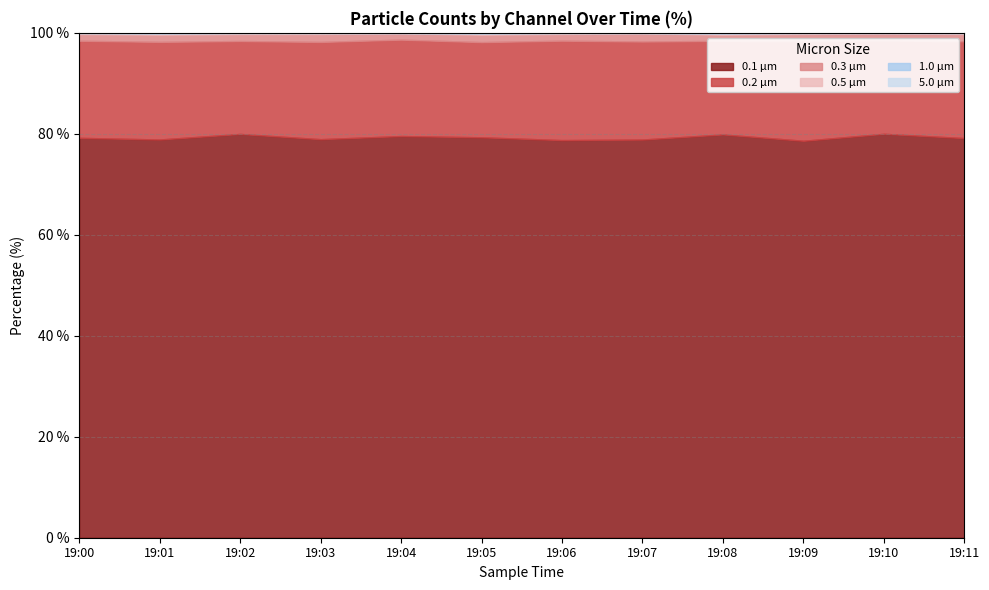

Reading left to right, list all the values displayed in this chart.

Counts/Channel 0 (0.1 µm): 19:00=659	19:01=641	19:02=638	19:03=653	19:04=648	19:05=661	19:06=644	19:07=657	19:08=650	19:09=643	19:10=655	19:11=648
Counts/Channel 1 (0.2 µm): 19:00=160	19:01=158	19:02=147	19:03=157	19:04=161	19:05=155	19:06=163	19:07=159	19:08=154	19:09=162	19:10=156	19:11=160
Counts/Channel 2 (0.3 µm): 19:00=11	19:01=12	19:02=11	19:03=12	19:04=10	19:05=13	19:06=11	19:07=12	19:08=10	19:09=11	19:10=12	19:11=11
Counts/Channel 3 (0.5 µm): 19:00=2	19:01=2	19:02=2	19:03=2	19:04=1	19:05=2	19:06=2	19:07=1	19:08=2	19:09=2	19:10=1	19:11=2
Counts/Channel 4 (1.0 µm): 19:00=0	19:01=0	19:02=0	19:03=0	19:04=0	19:05=1	19:06=0	19:07=0	19:08=1	19:09=0	19:10=0	19:11=0
Counts/Channel 5 (5.0 µm): 19:00=0	19:01=0	19:02=0	19:03=0	19:04=0	19:05=0	19:06=0	19:07=0	19:08=0	19:09=0	19:10=0	19:11=0